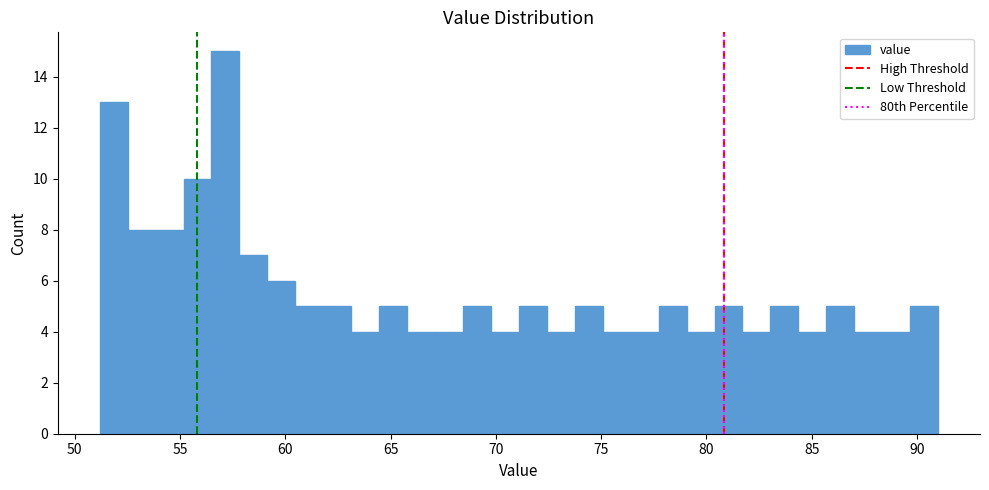

Around what value on the x-axis is the tallest bar? Give the approximate position of its centre, as read against the axis.

57.0